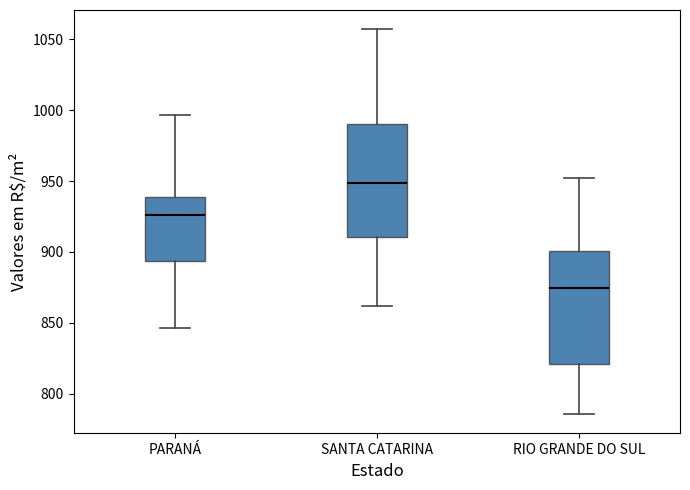

Reading left to right, transcribe this box plot: for each box, give where its median line is, the range the box spans, and where its two whiskers end, as read against the y-axis. The values are not printed on the chart, so give them approximately, as read against the axis.

PARANÁ: median 925, box 895 to 940, whiskers 845 to 995
SANTA CATARINA: median 950, box 910 to 990, whiskers 860 to 1055
RIO GRANDE DO SUL: median 875, box 820 to 900, whiskers 785 to 950